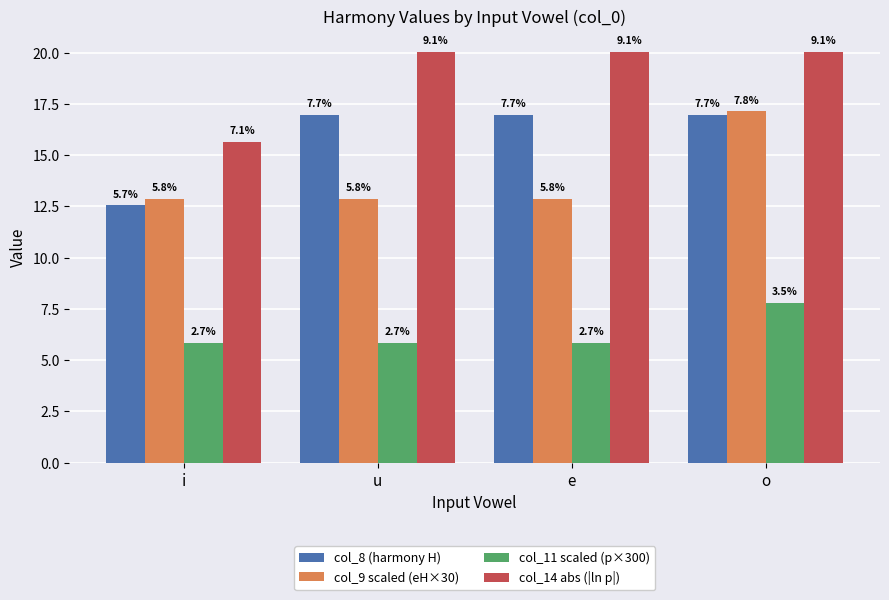

What are all the series names shown in the legend?

col_8 (harmony H), col_9 scaled (eH×30), col_11 scaled (p×300), col_14 abs (|ln p|)